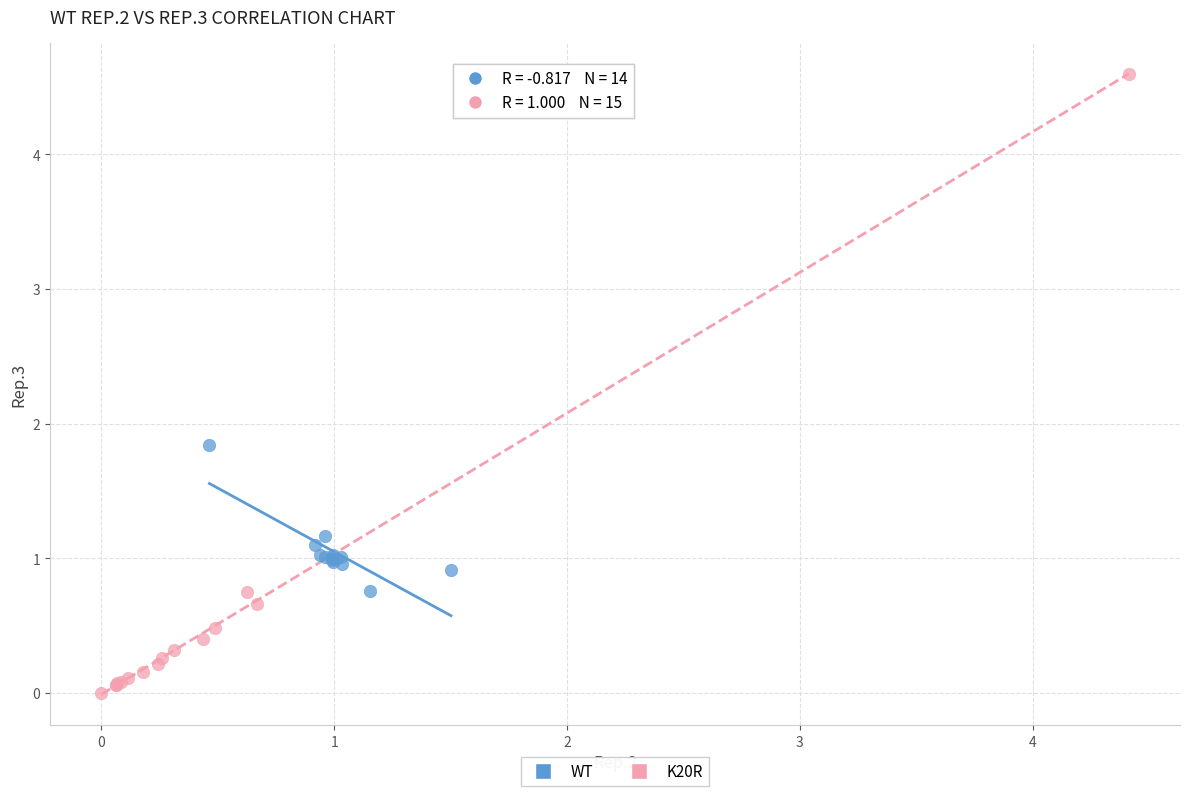

Which series reaches the minimum Y coordinate?

K20R